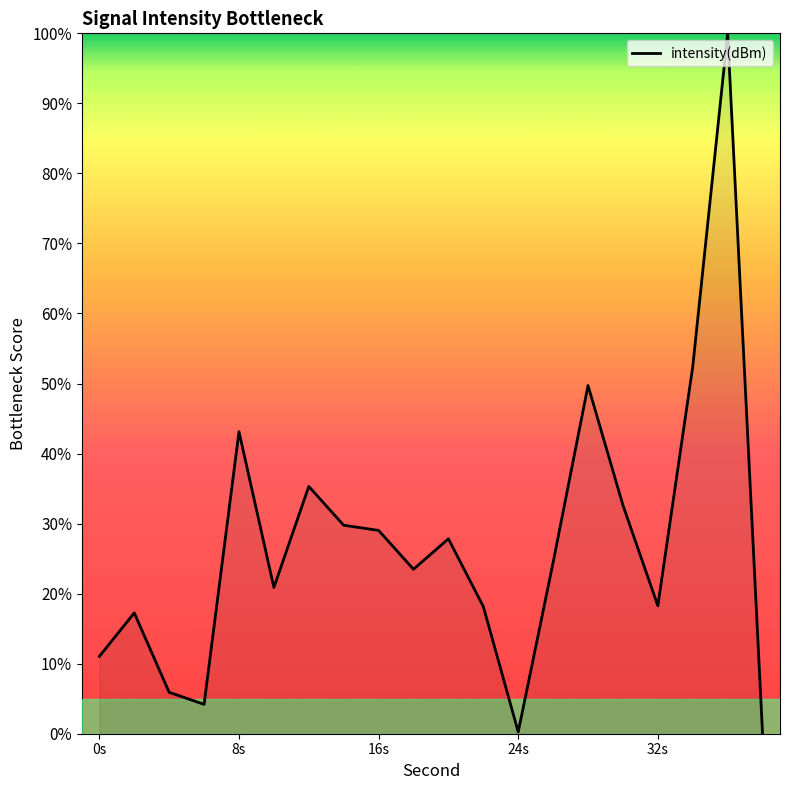

Is this an area chart (filled region under the line)?

Yes